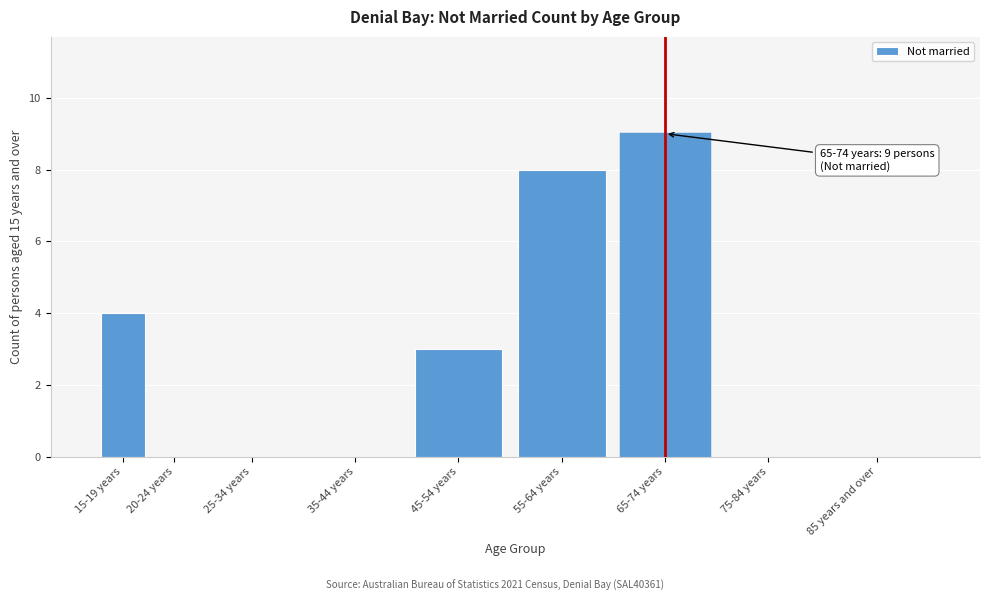

Reading right to left, what are all the values shown in this chart?

85 years and over=0	75-84 years=0	65-74 years=9	55-64 years=8	45-54 years=3	35-44 years=0	25-34 years=0	20-24 years=0	15-19 years=4